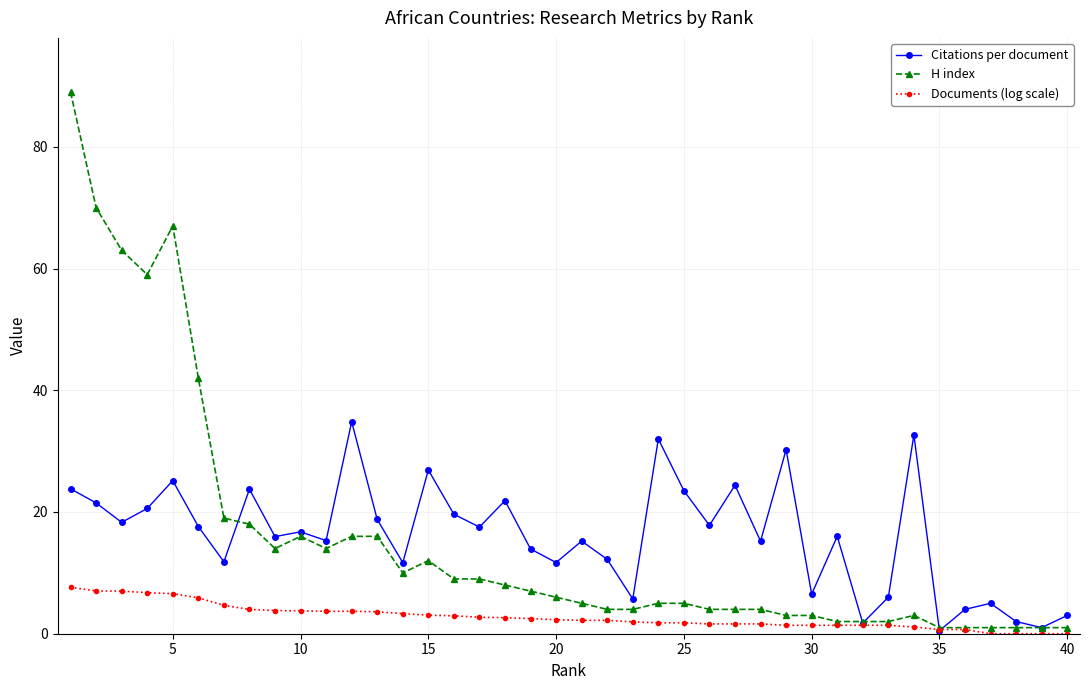

True or false: H index has more than 1 interior local peaks.

True